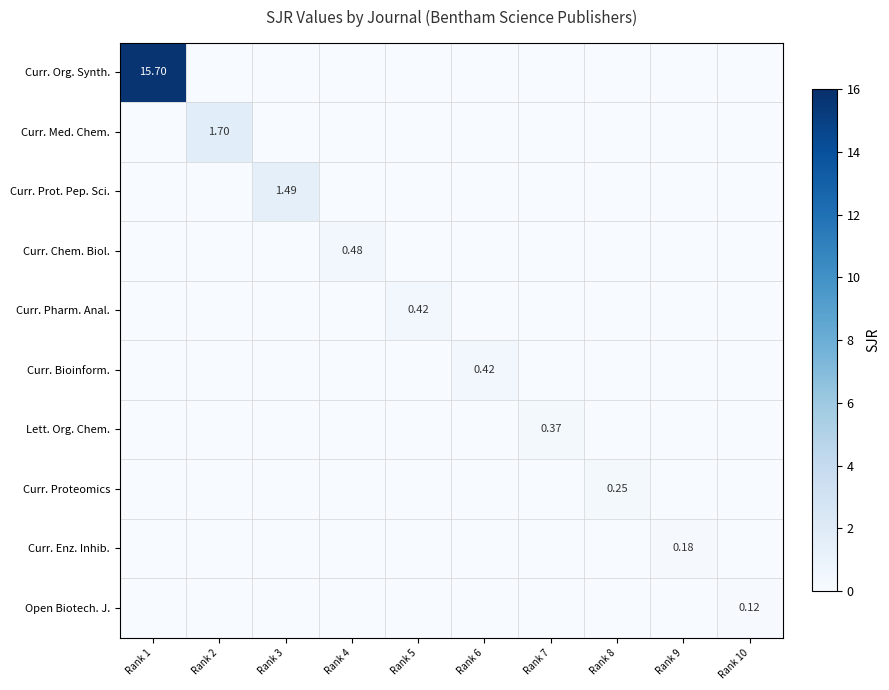

How many data points does each series have?

10